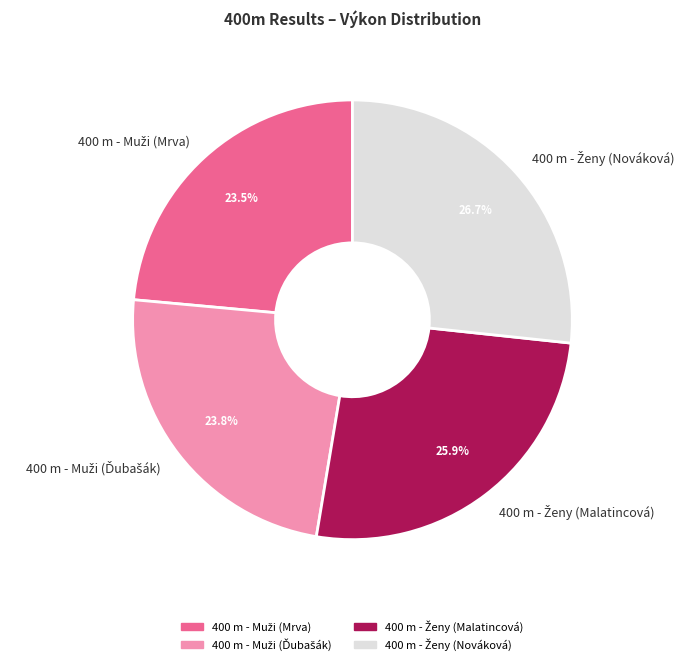

To the nearest percent, what is the difference between the largest and smallest slice percentages?

3%